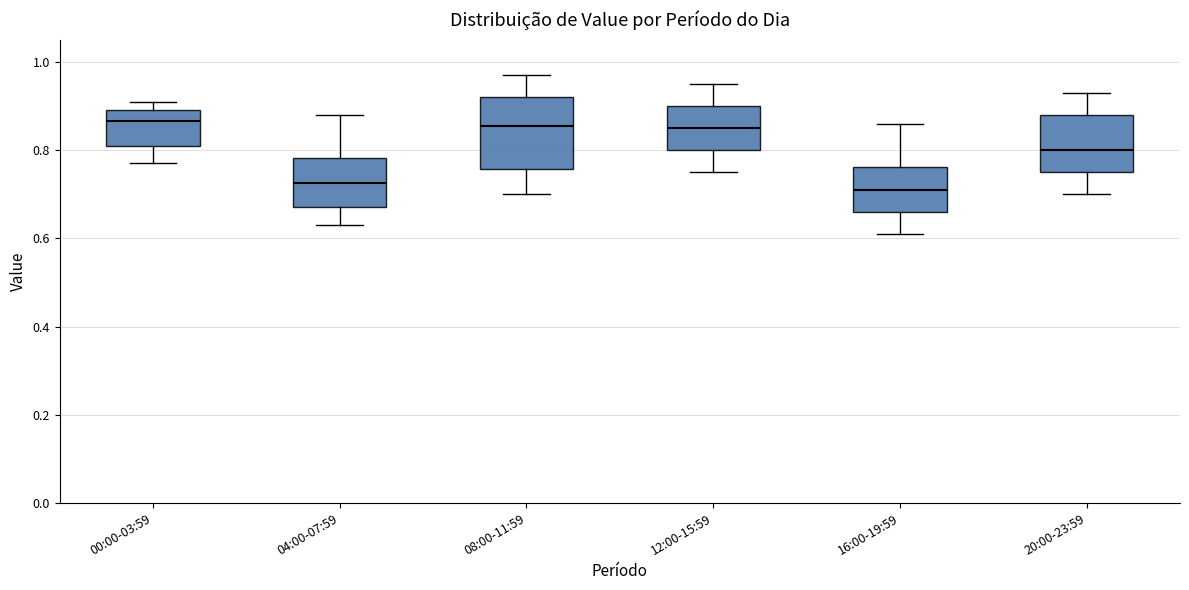

Which box is the tallest, from its lower edge to its upper edge?

08:00-11:59